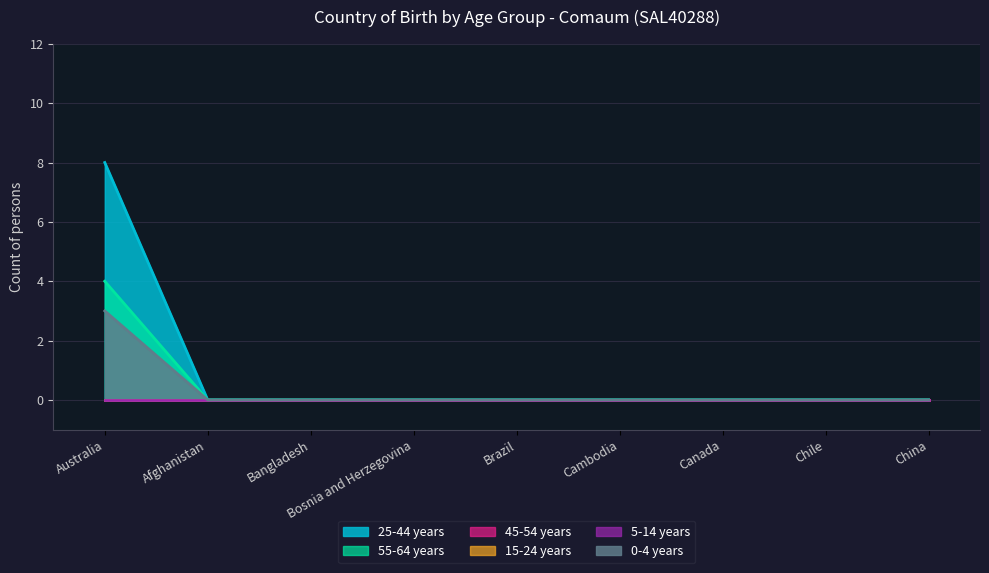

Does the chart display data point markers on the line(s)?

No